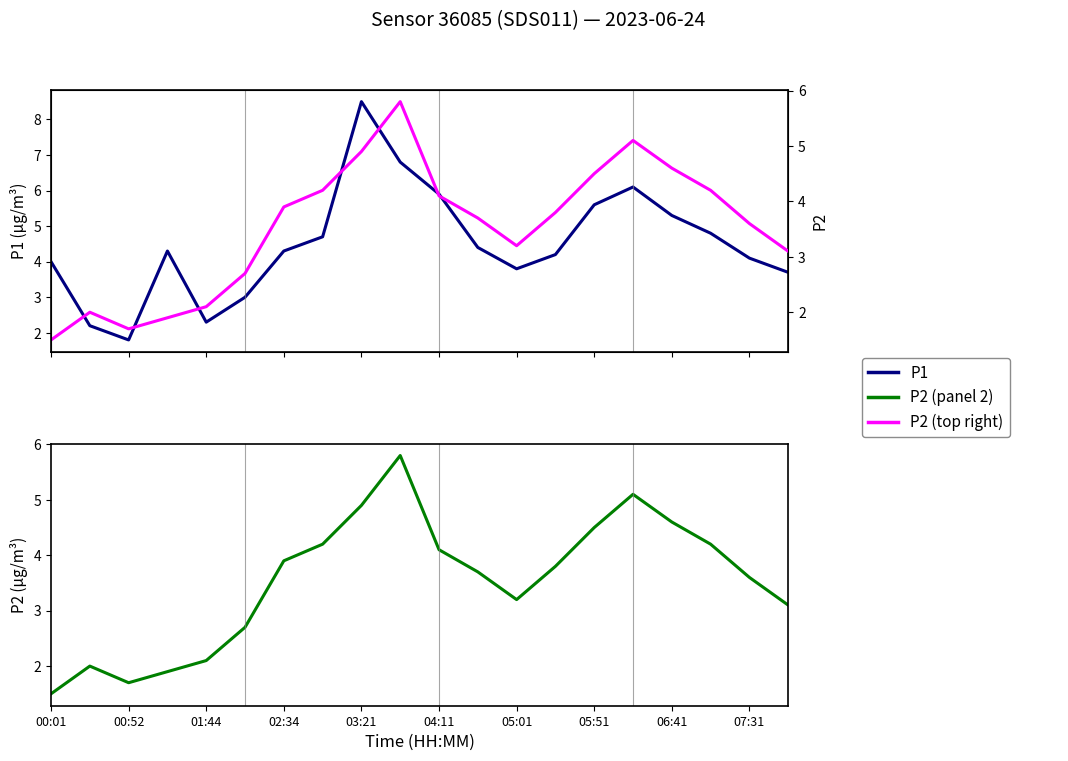

In P2, how many points are higher than both neighbors (excluding endpoints)?

3